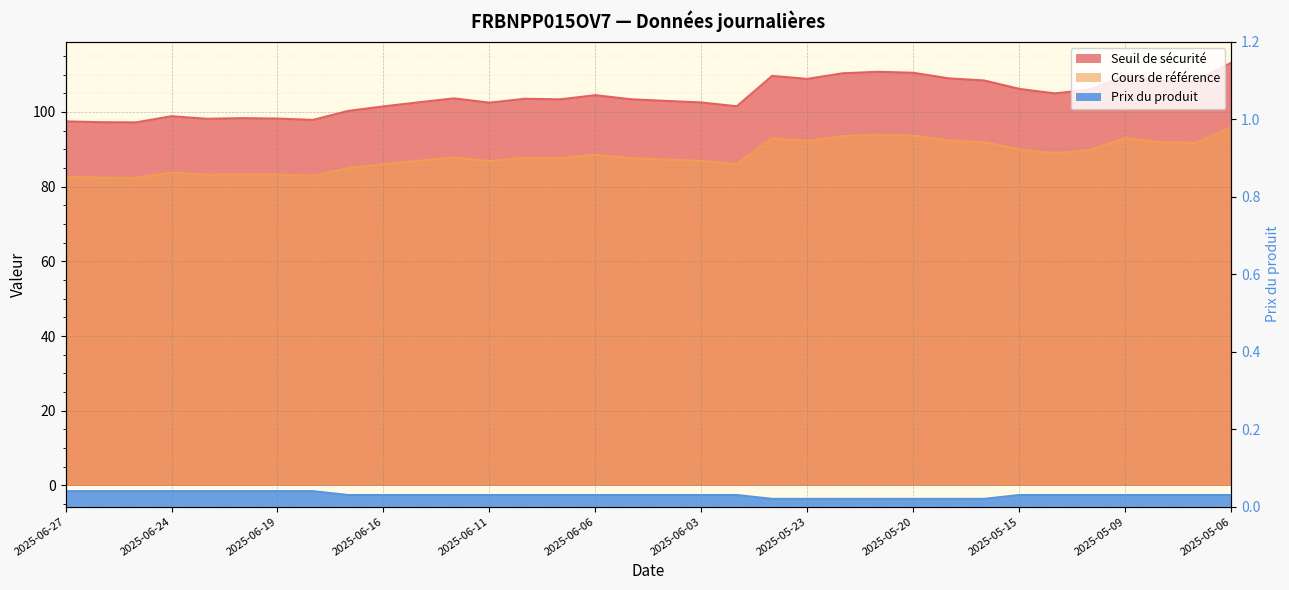

What is the spread (max minus min) of values at 2025-06-04?

102.9